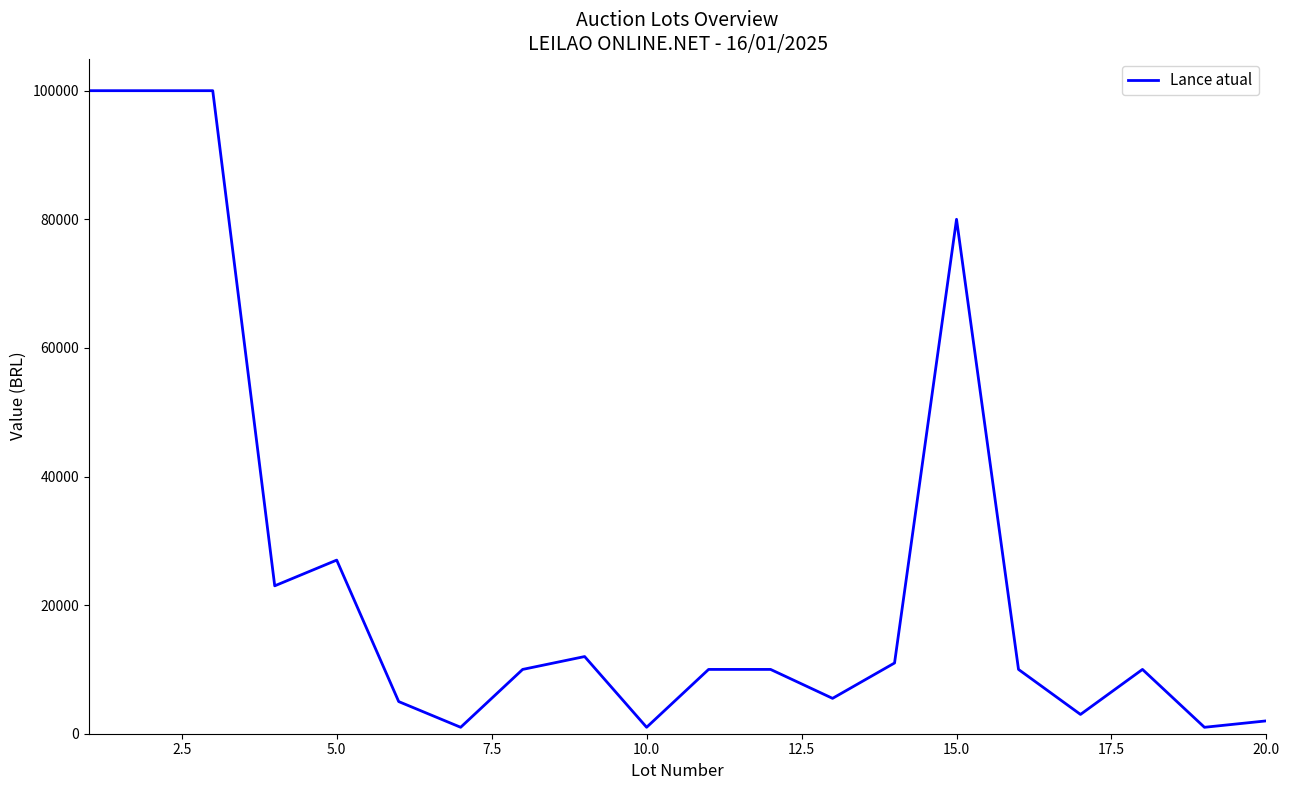

What is the maximum value shown in the chart?

100000